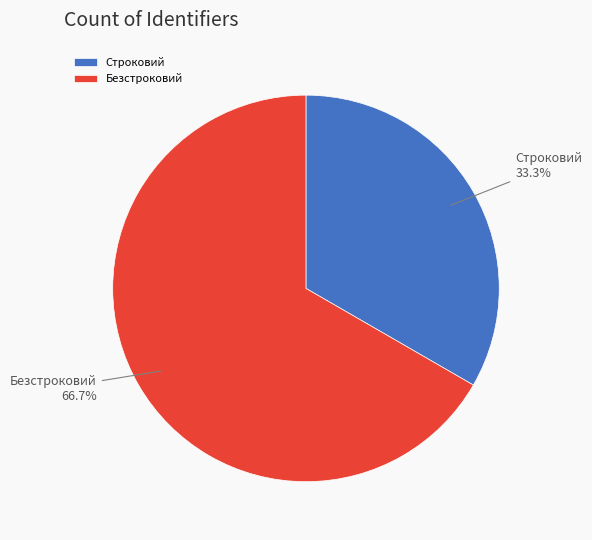

What percentage is the Безстроковий slice, to the nearest percent?

67%